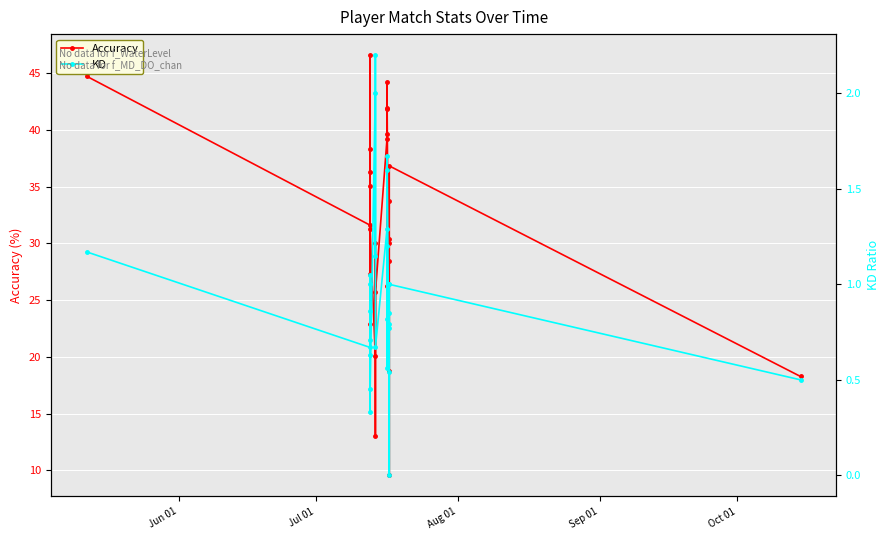

What is the sum of all KD values?

25.5